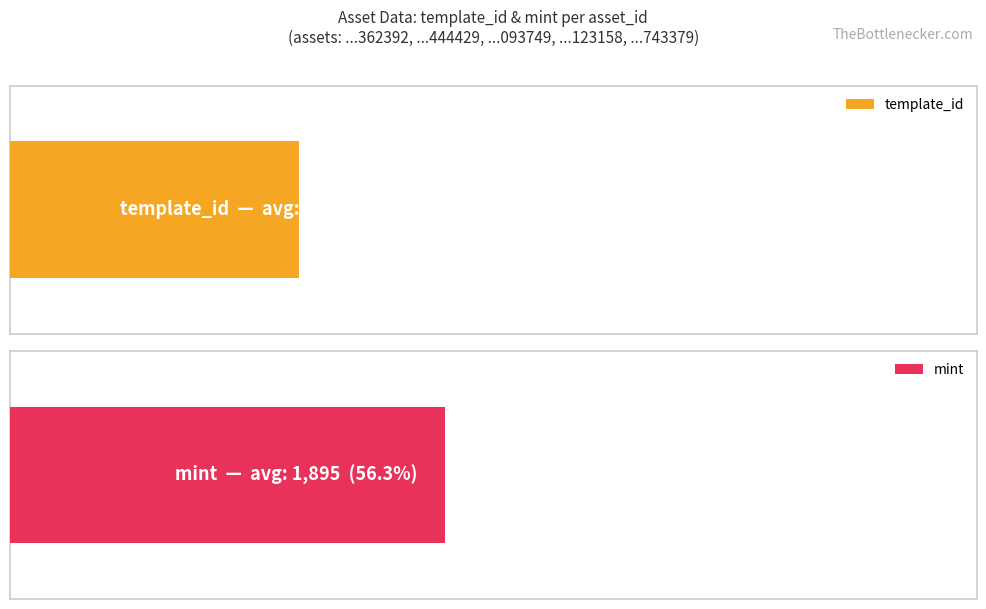

Which series has the largest range (max minus min)?

template_id